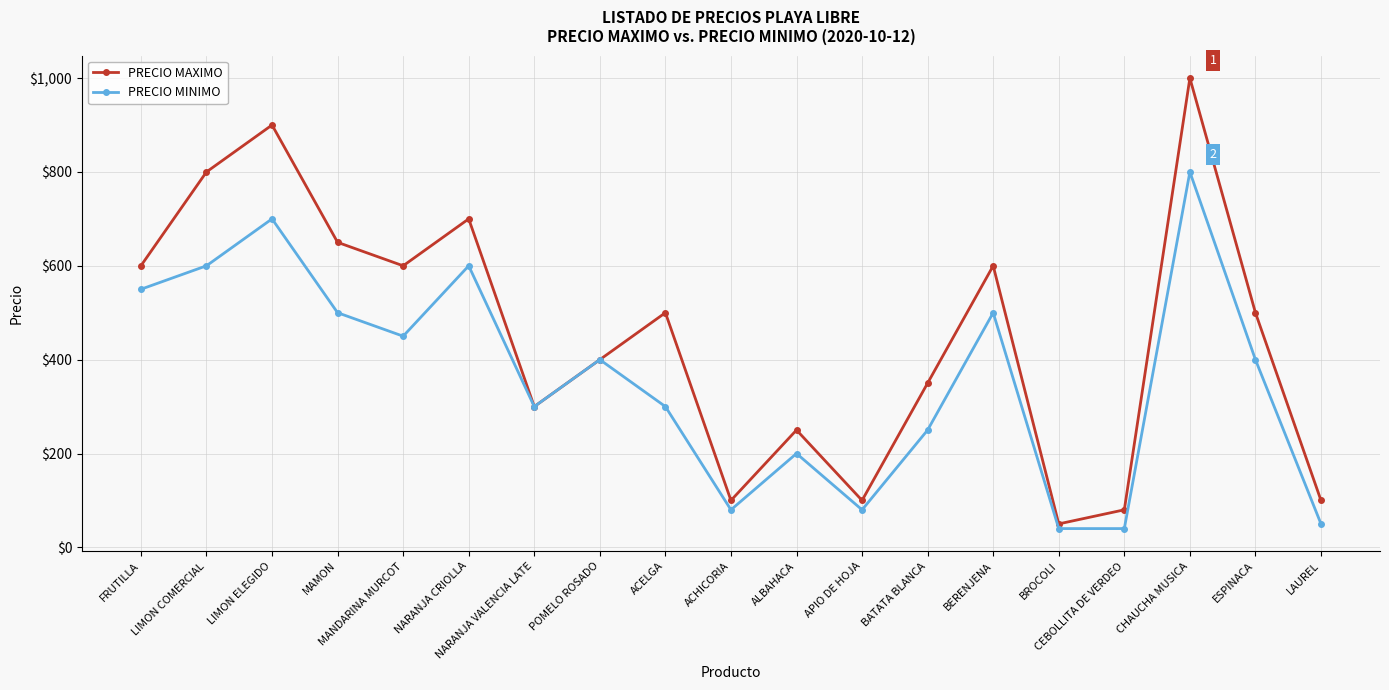

List the series in order of their peak value, highest first.

PRECIO MAXIMO, PRECIO MINIMO